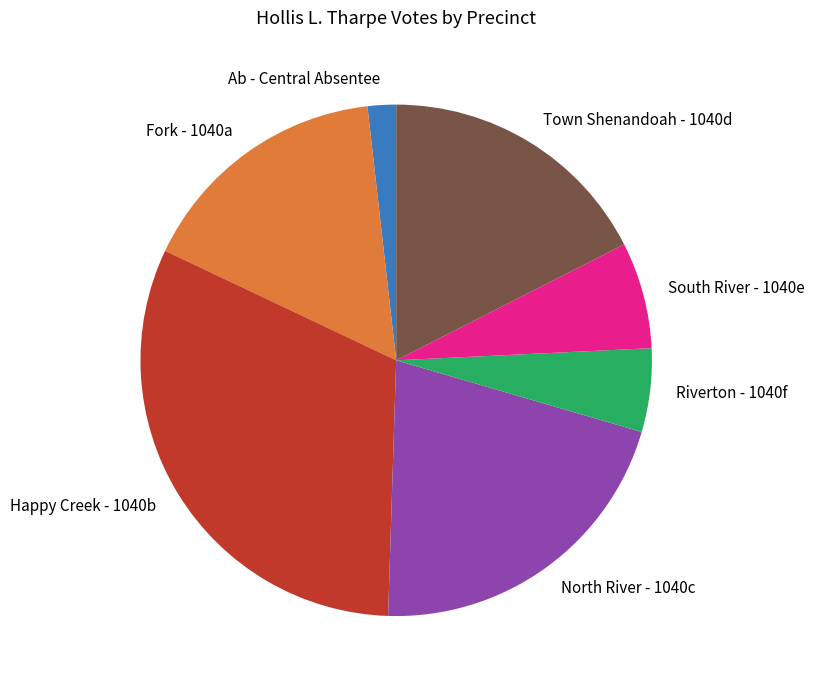

Do Town Shenandoah - 1040d and Riverton - 1040f together represent more than half of the pie?

No